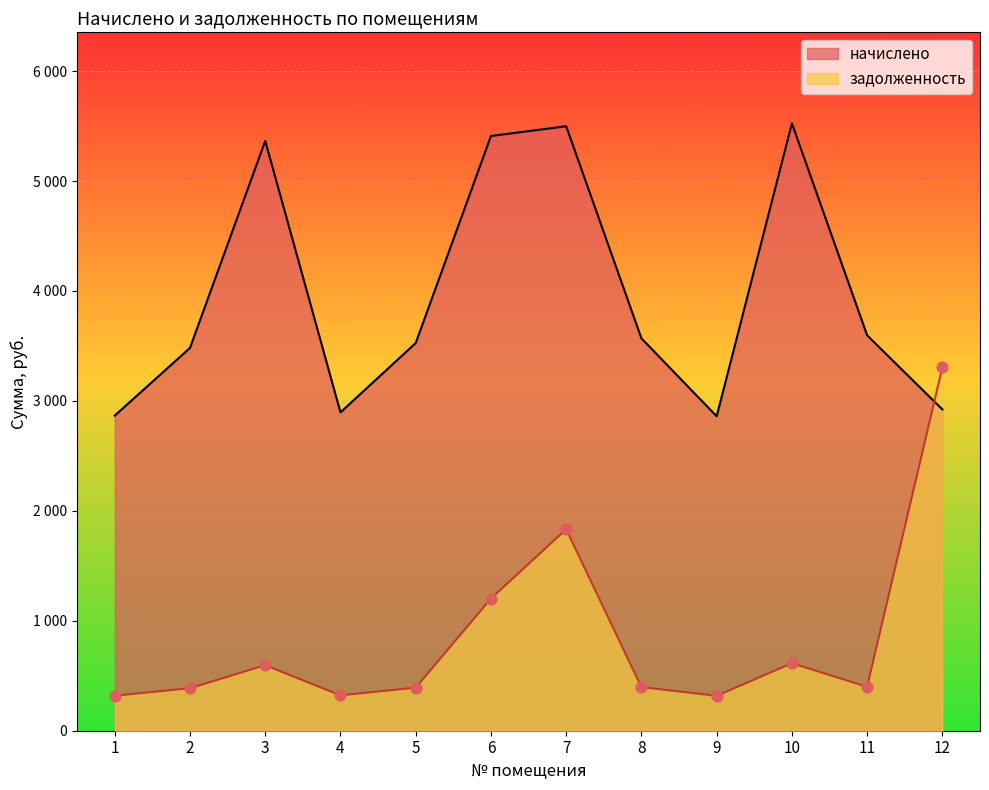

Which series reaches the maximum Y coordinate?

начислено